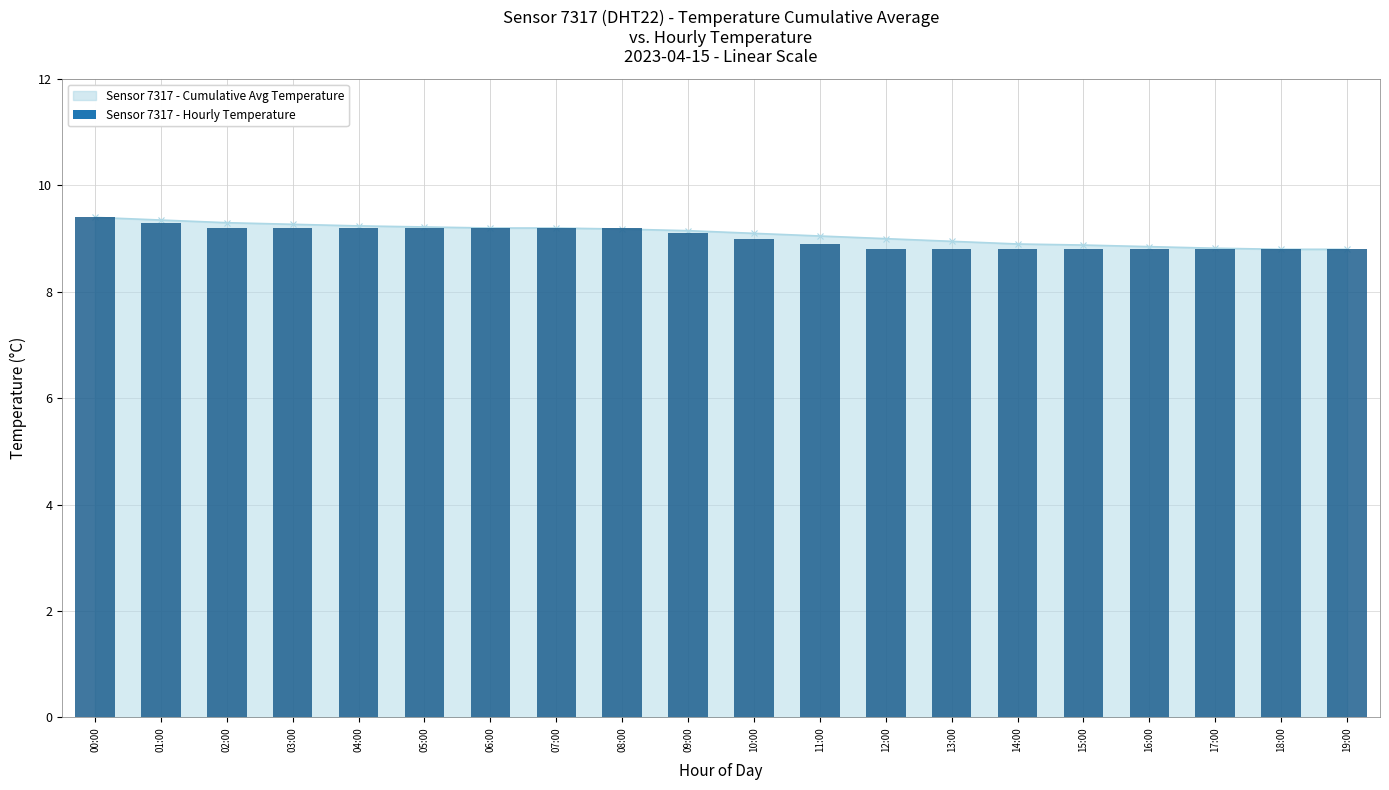

What is the average value?

9.0